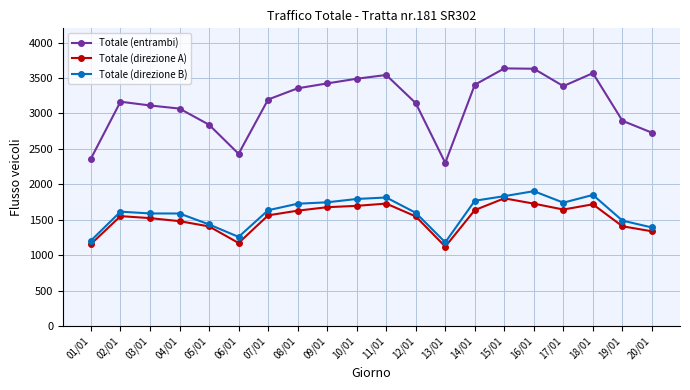

True or false: Totale (entrambi) and Totale (direzione A) intersect in this chart.

False